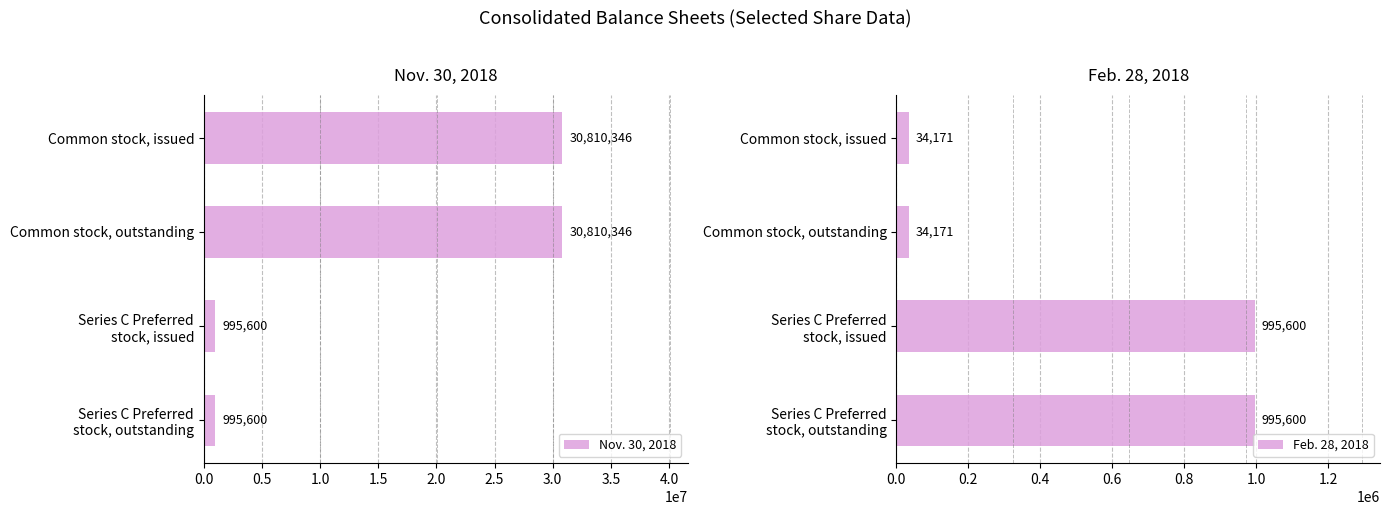

What is the highest value of the Nov. 30, 2018 series?

30810346